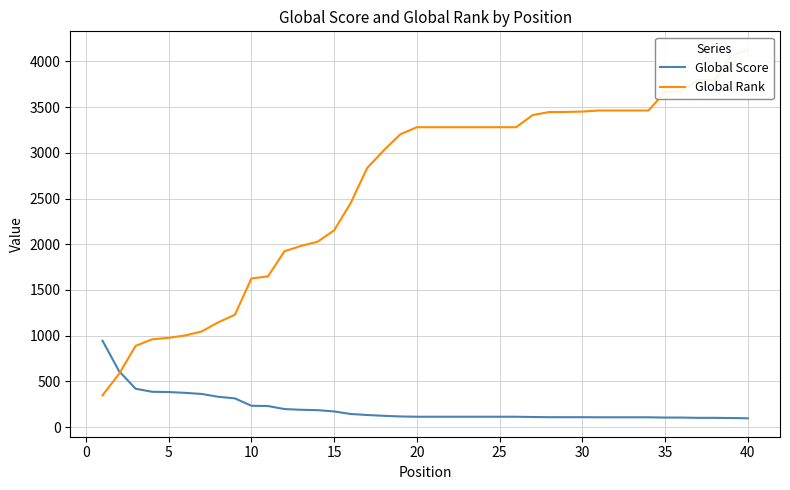

What are all the series names shown in the legend?

Global Score, Global Rank